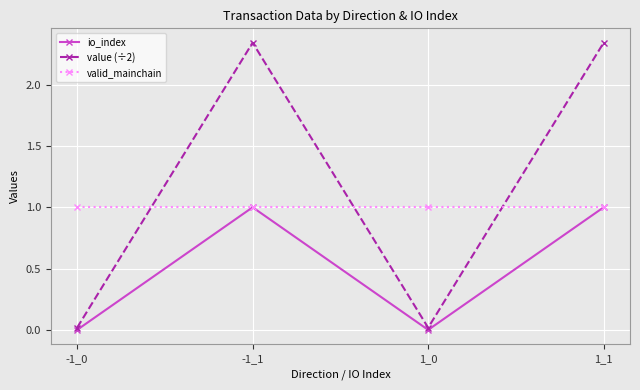

What are all the series names shown in the legend?

io_index, value (÷2), valid_mainchain